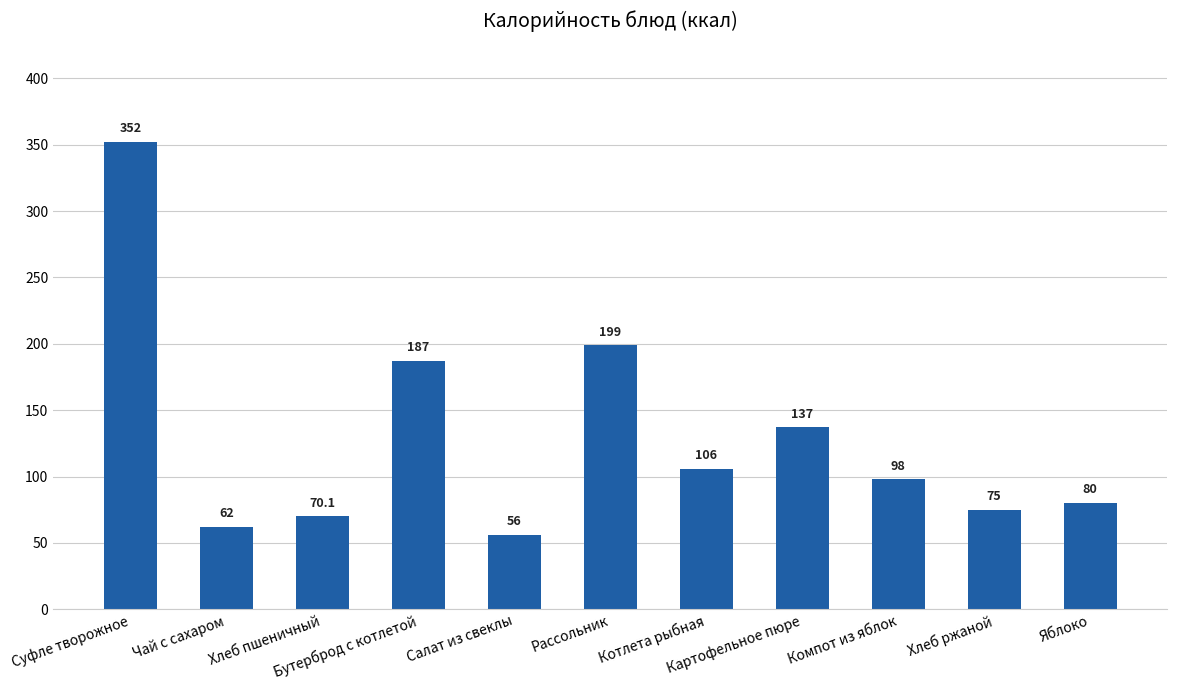

Rank the categories by value from lowest to highest.

Салат из свеклы, Чай с сахаром, Хлеб пшеничный, Хлеб ржаной, Яблоко, Компот из яблок, Котлета рыбная, Картофельное пюре, Бутерброд с котлетой, Рассольник, Суфле творожное